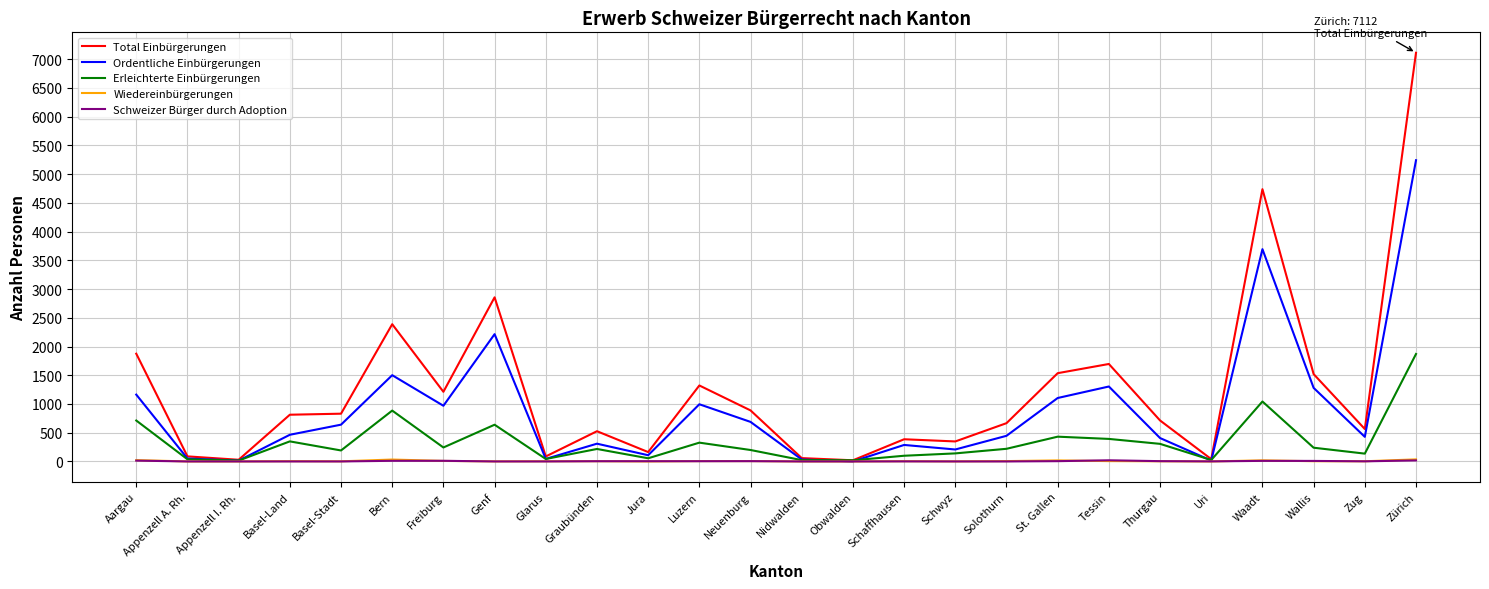

What is the maximum value shown in the chart?

7112